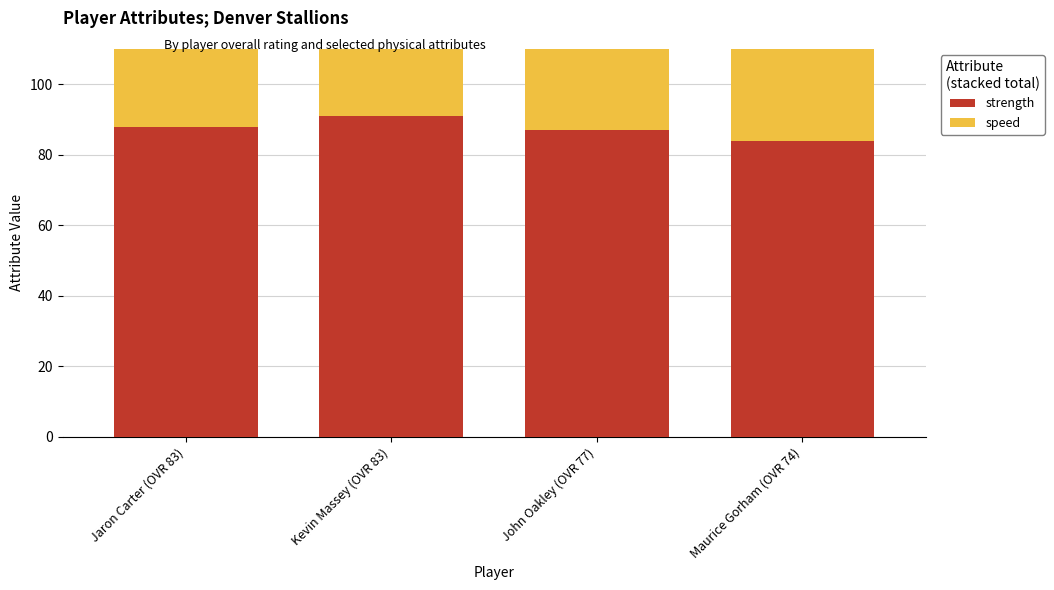

What is the minimum value for strength?

84